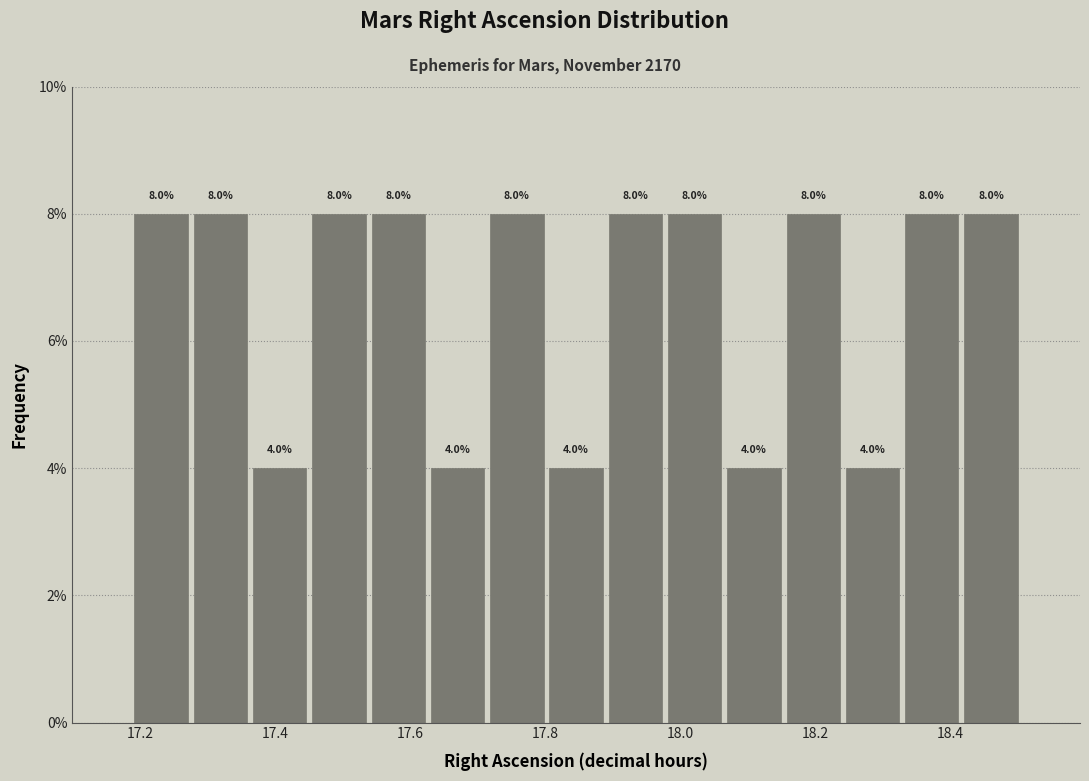

What is the height of the bar covering 18.06 to 18.16 on the x-axis? The bar edges are not printed on the chart, so give them approximately, as read against the axis.

4.0